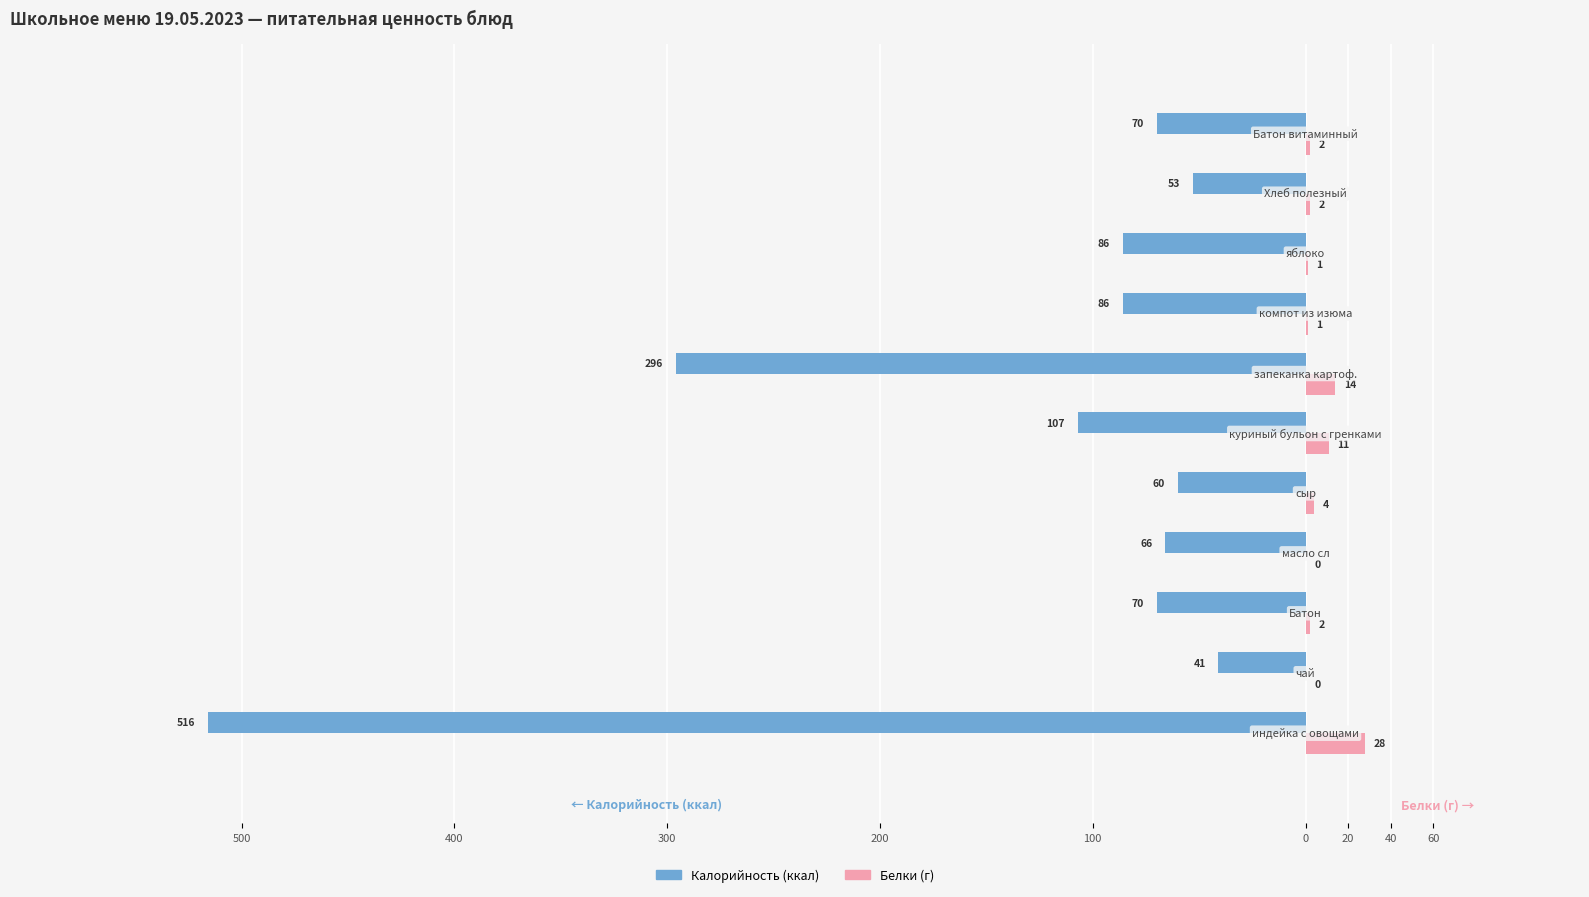

What are all the series names shown in the legend?

Калорийность (ккал), Белки (г)